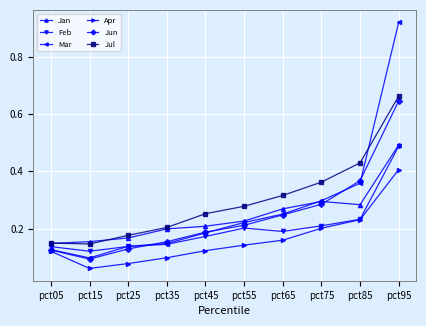

What is the total value across all series at pct25?

0.8